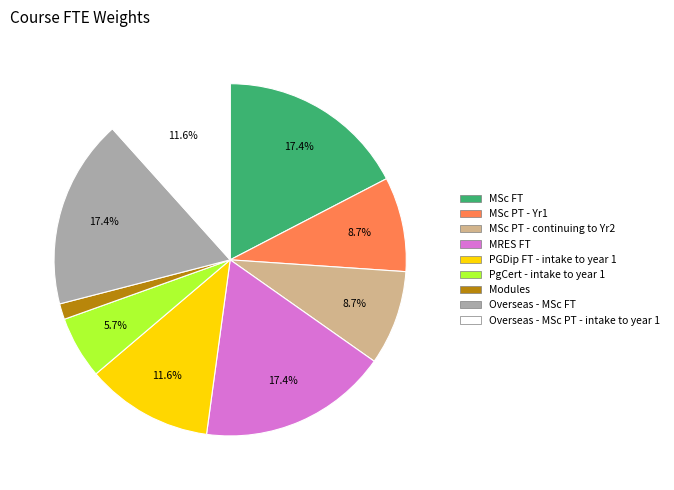

Which has a higher value, MSc PT - Yr1 or Overseas - MSc FT?

Overseas - MSc FT